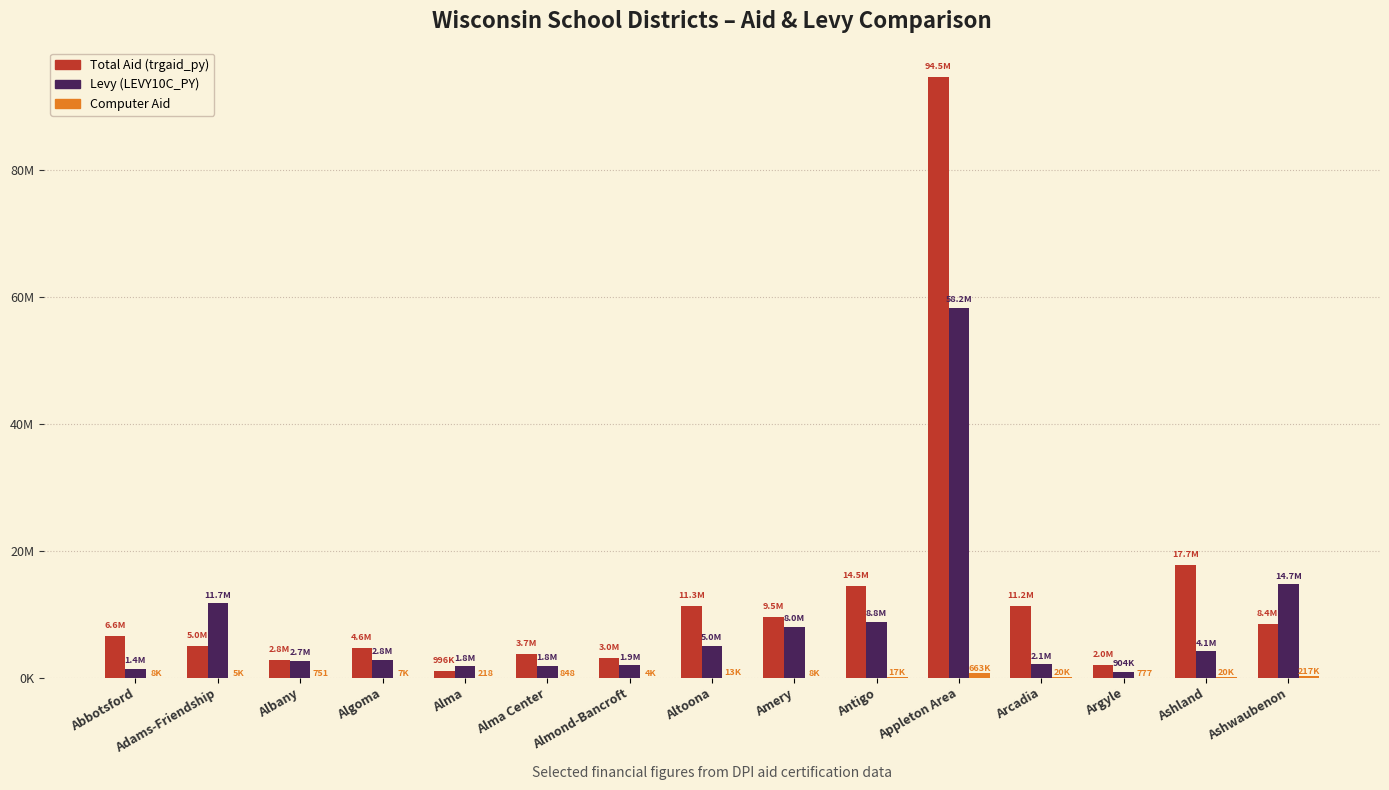

What is the smallest value displayed?

218